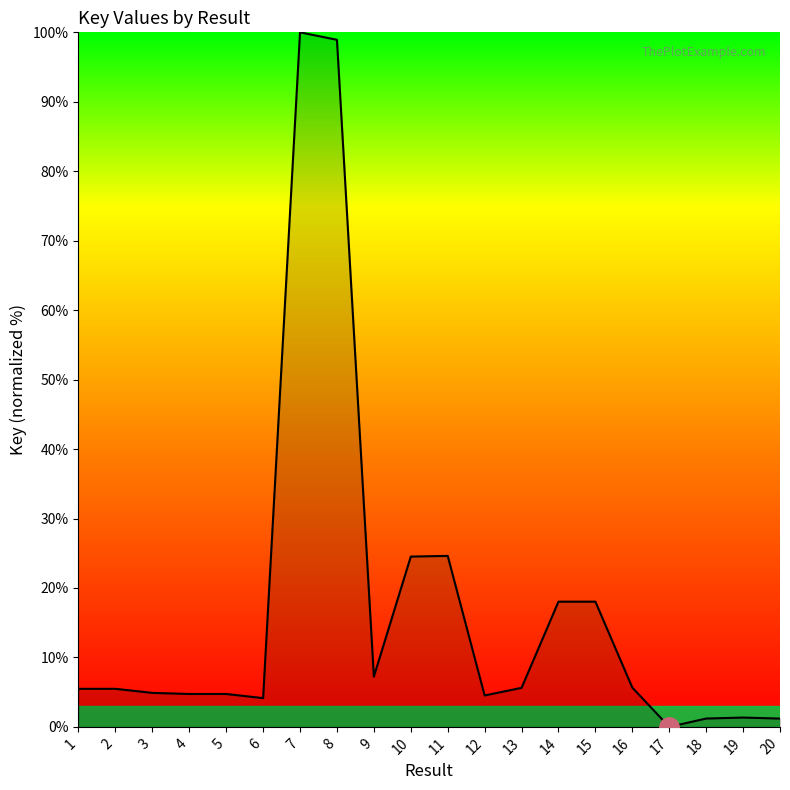

What is the ratio of the value at 3 to the value at 1?

0.9